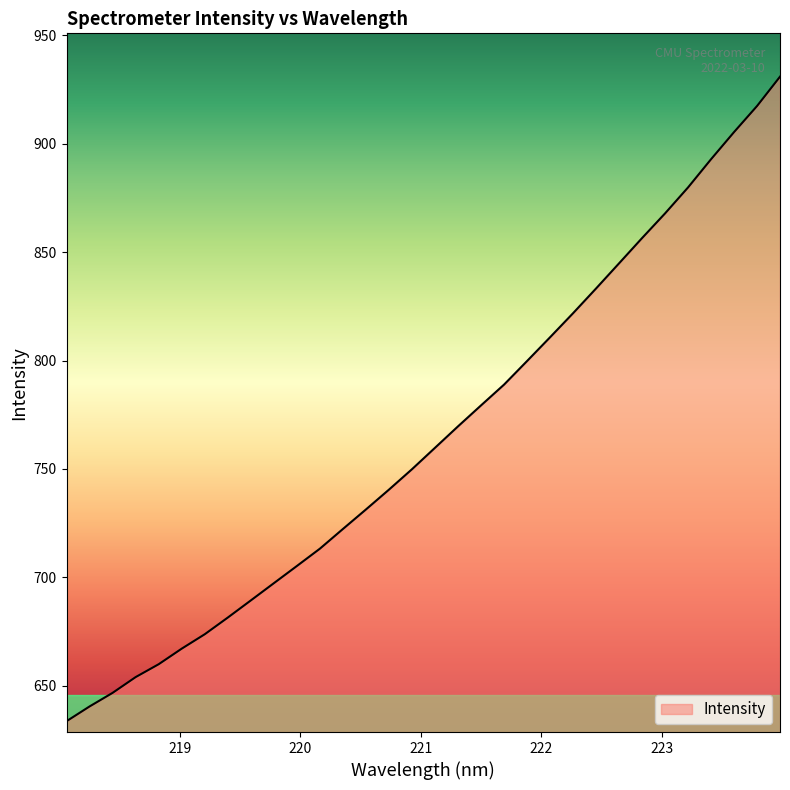

What is the greatest value displayed?

931.0